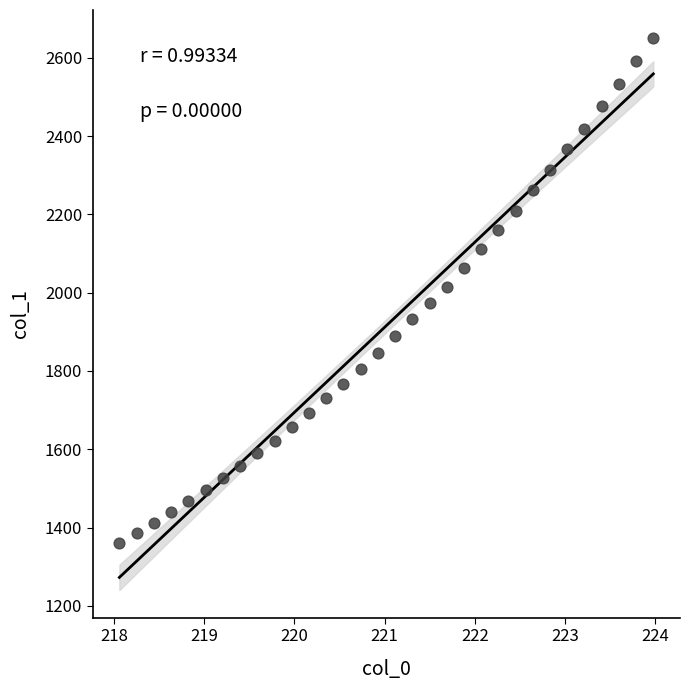

What is the range of Y values (max minus min)?

1291.4